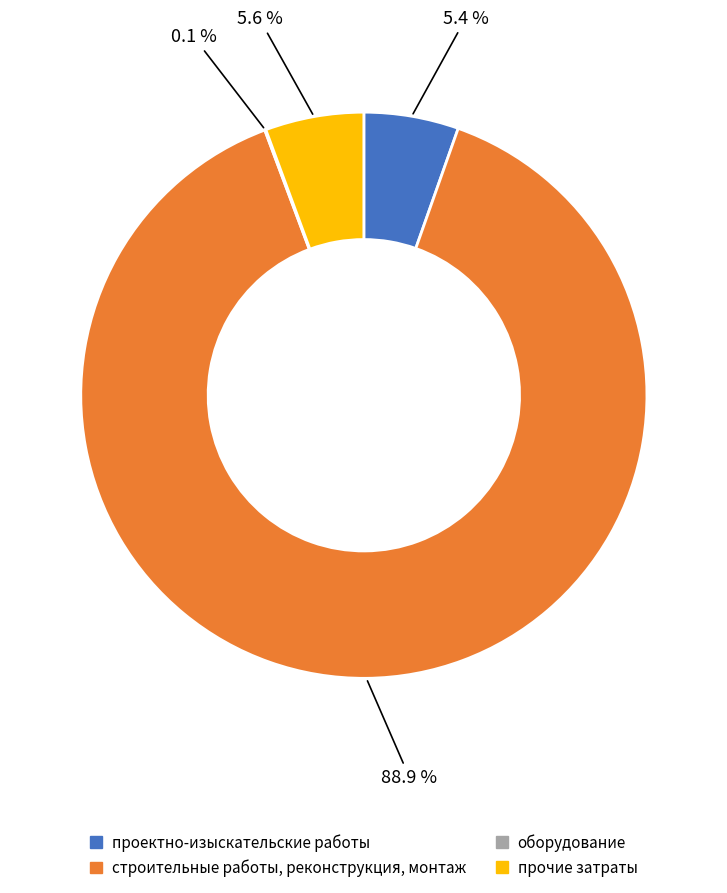

True or false: строительные работы, реконструкция, монтаж accounts for 82% of the total.

False